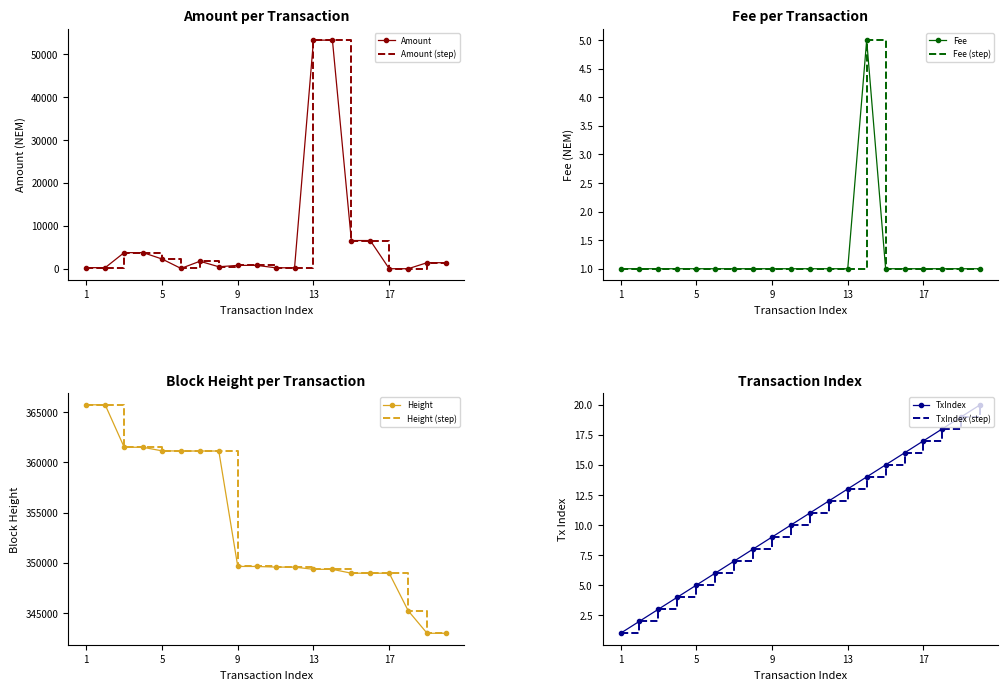

Which series has the widest spread of values?

Amount